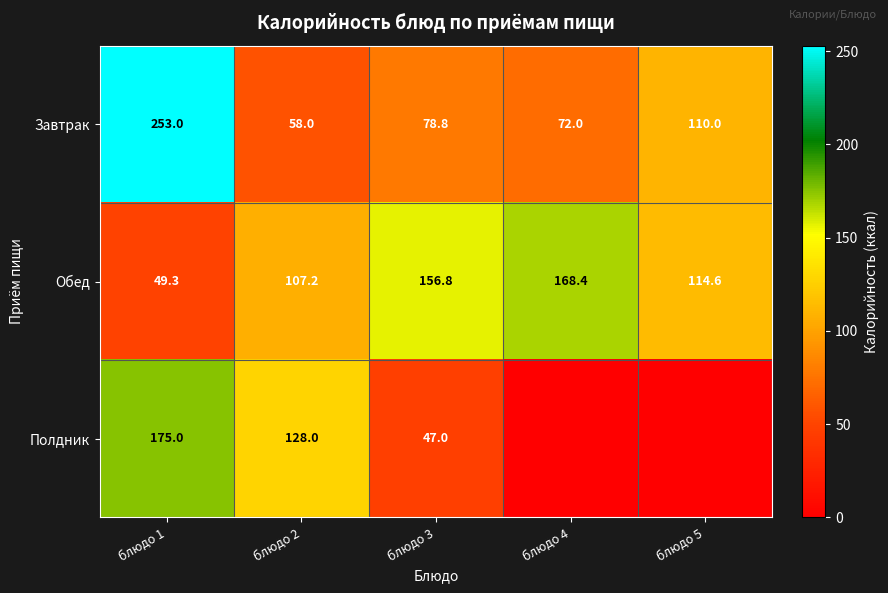

What is the spread (max minus min) of values at блюдо 3?

109.8